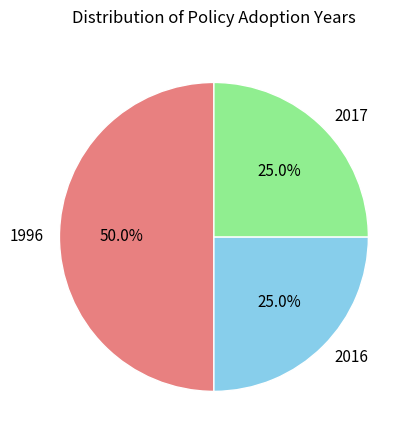

Is 2017 the majority of the pie?

No